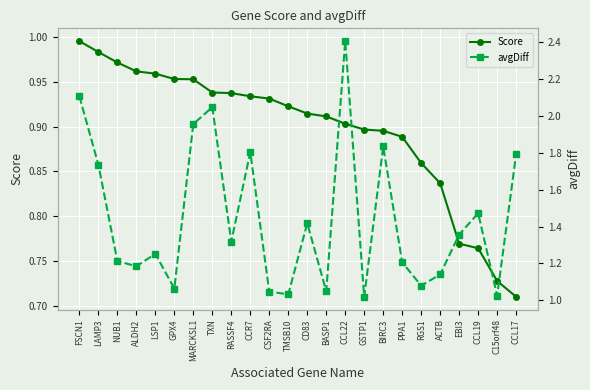

What position from the left is C15orf48?

23